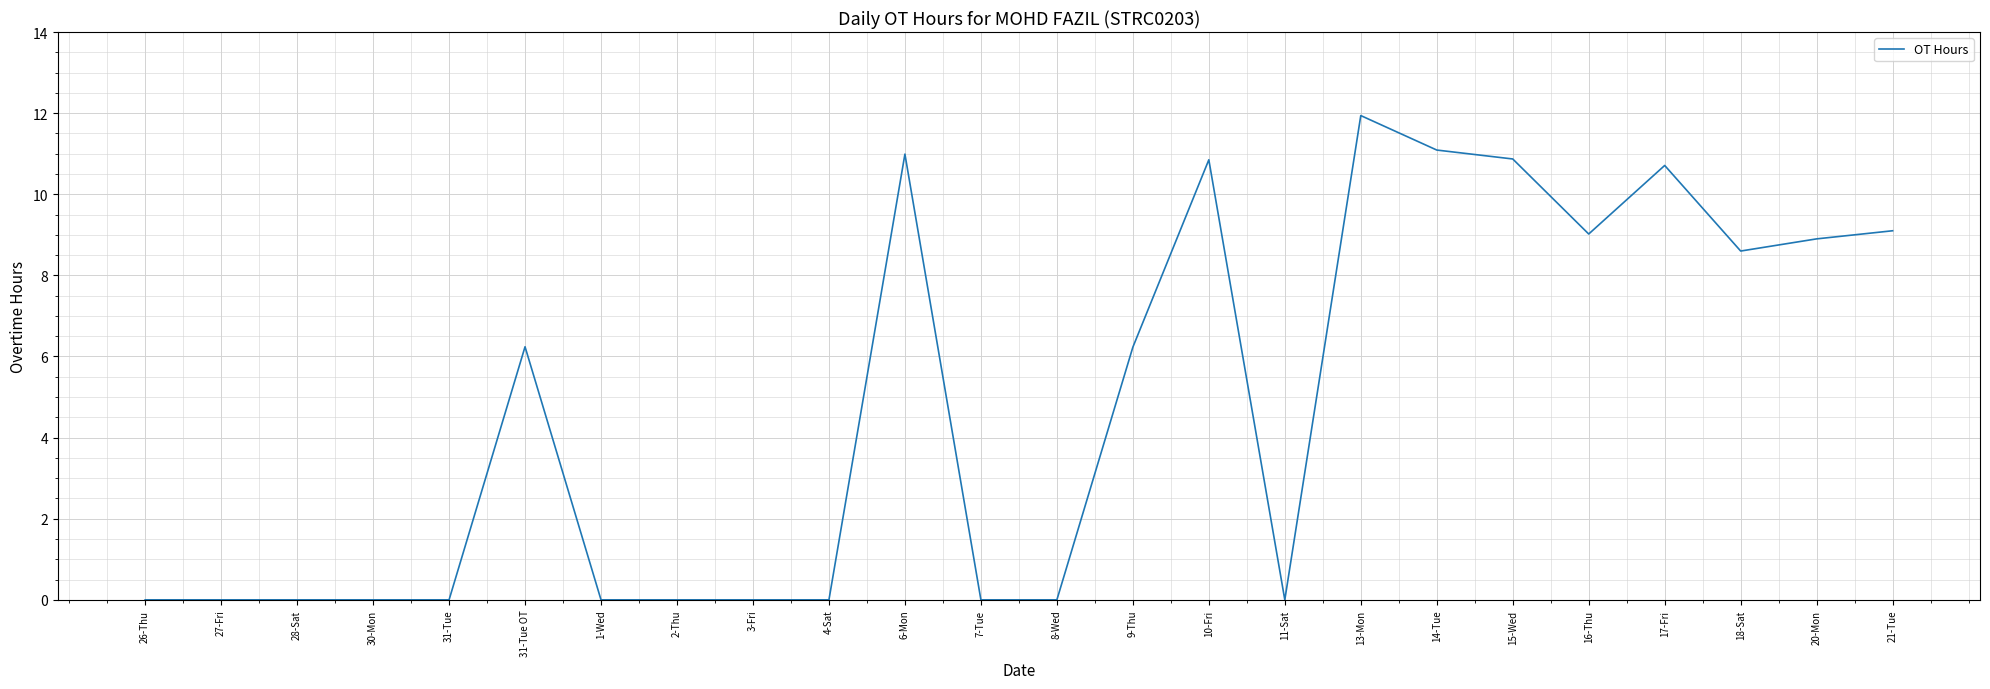

What is the average value?

4.8